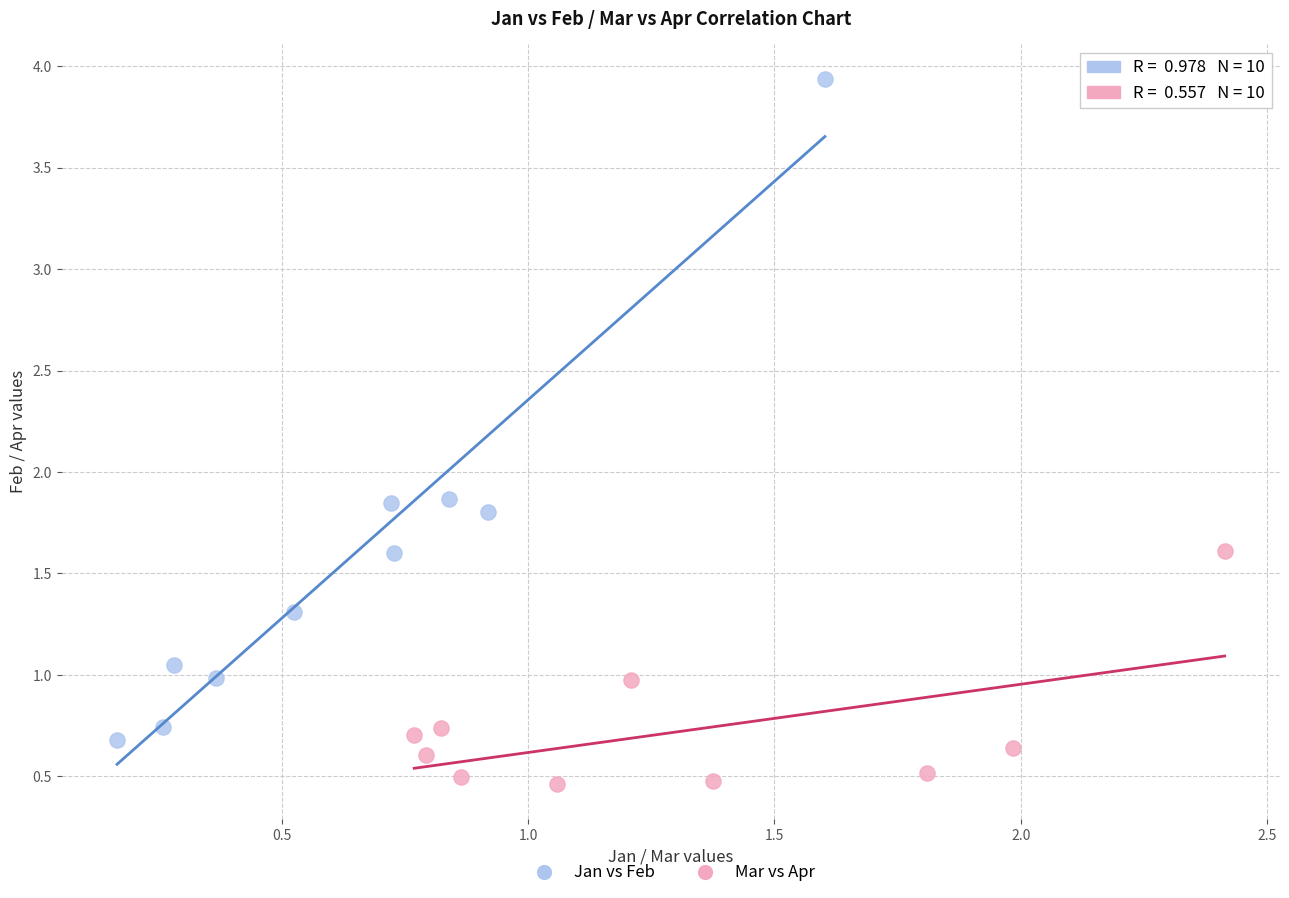

Which series reaches the minimum Y coordinate?

Mar vs Apr